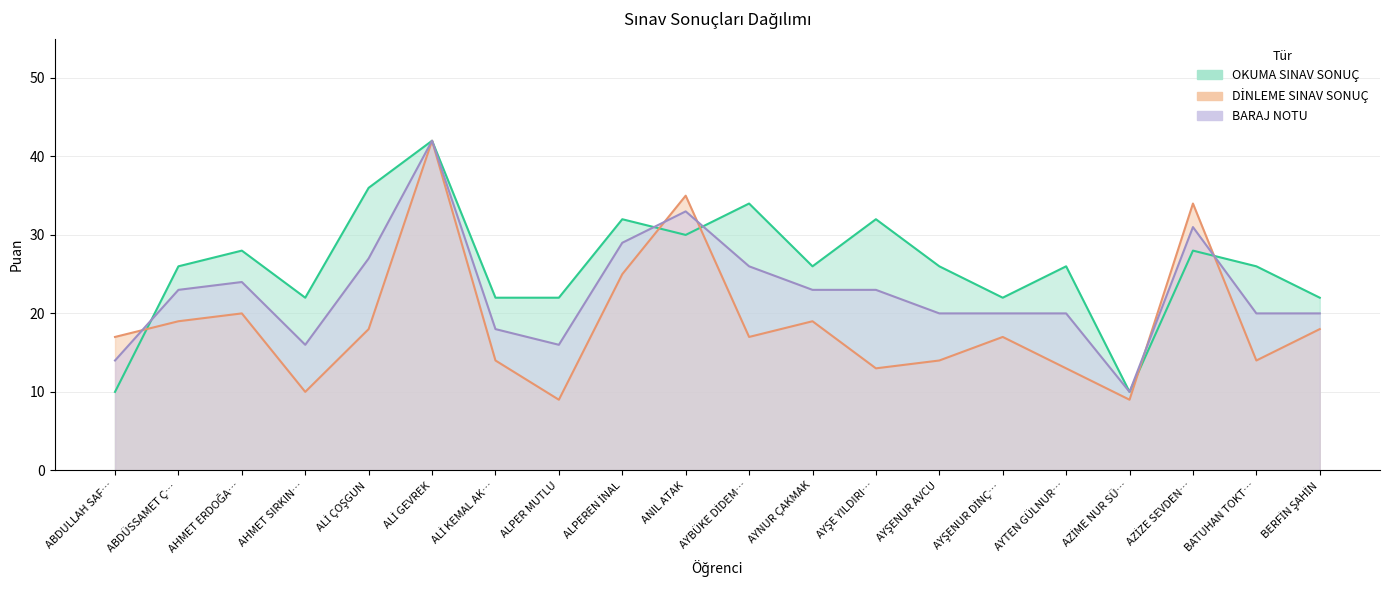

What is the difference between the highest and lowest values at AZİZE SEVDEN…?

6